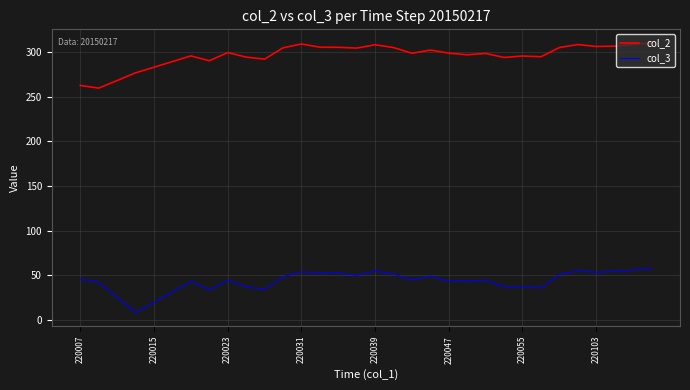

True or false: col_2 and col_3 intersect in this chart.

False